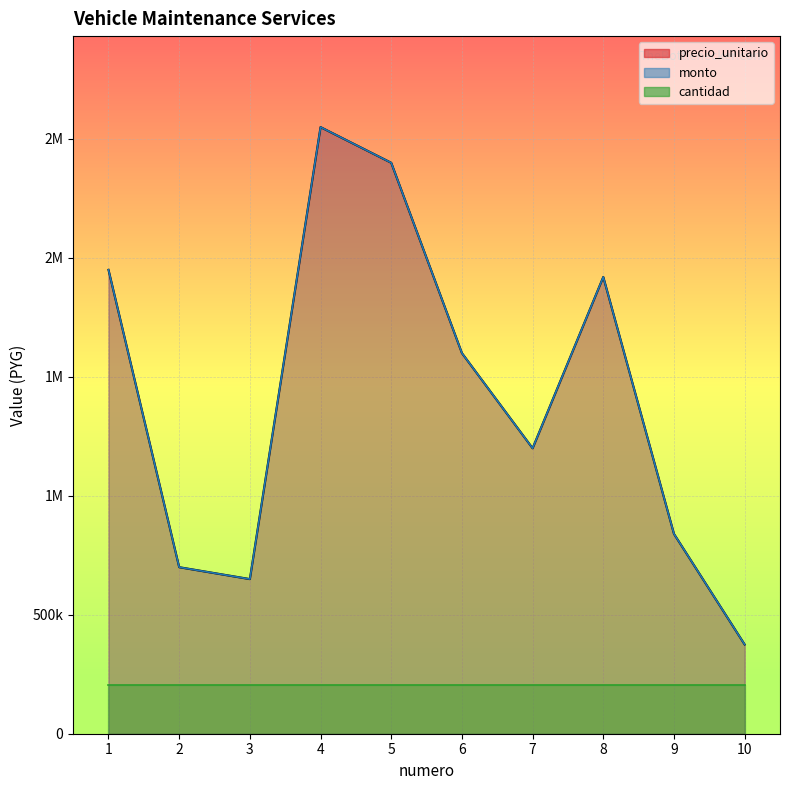

True or false: monto and precio_unitario intersect in this chart.

False